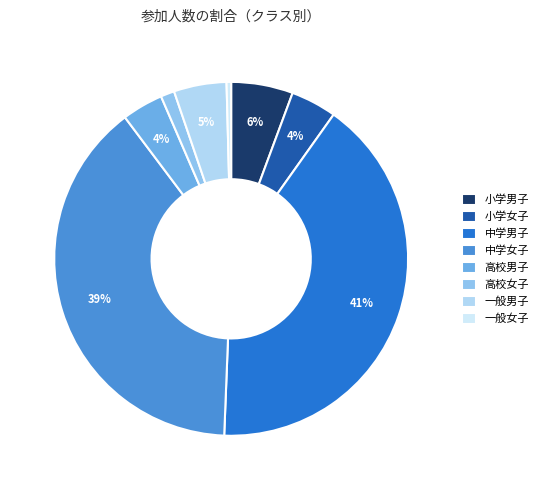

How many slices are in this pie chart?

8